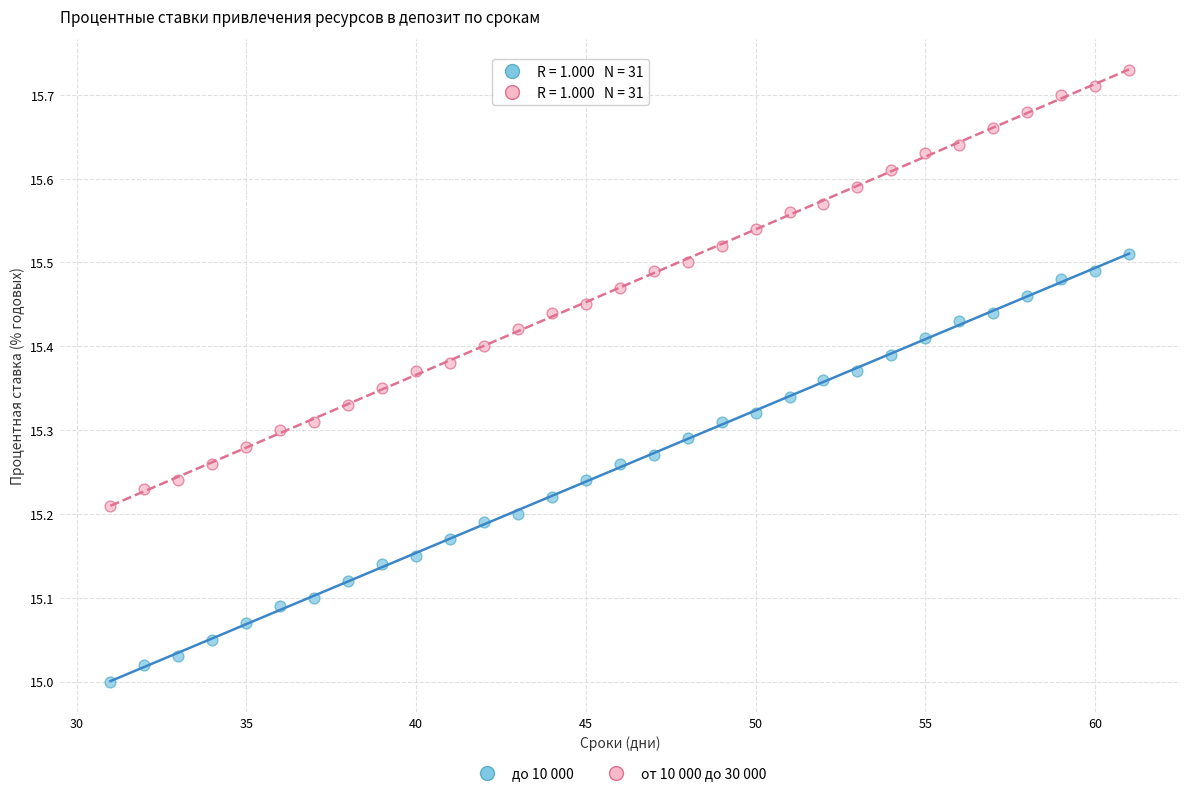

What are all the series names shown in the legend?

до 10 000, от 10 000 до 30 000